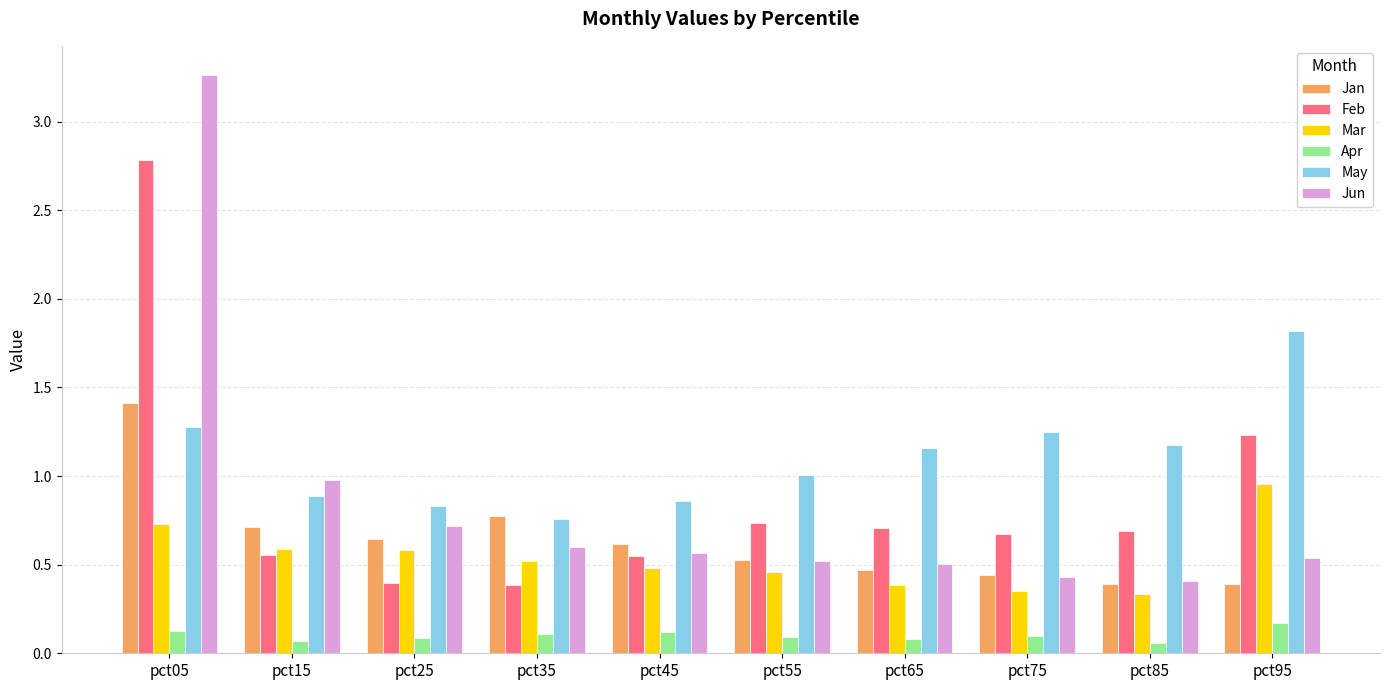

What is the sum of the May values at pct25 and pct15?

1.7